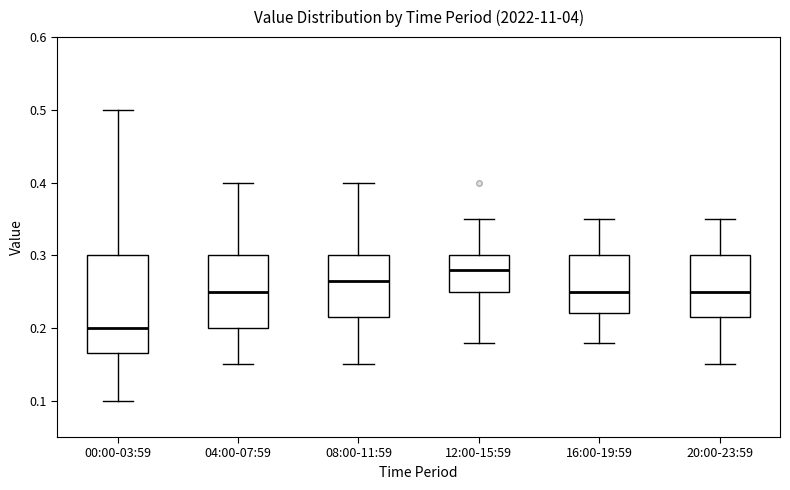

Where does the median line of the box for 04:00-07:59 sit on the y-axis? The values are not printed on the chart, so give them approximately, as read against the axis.

0.25